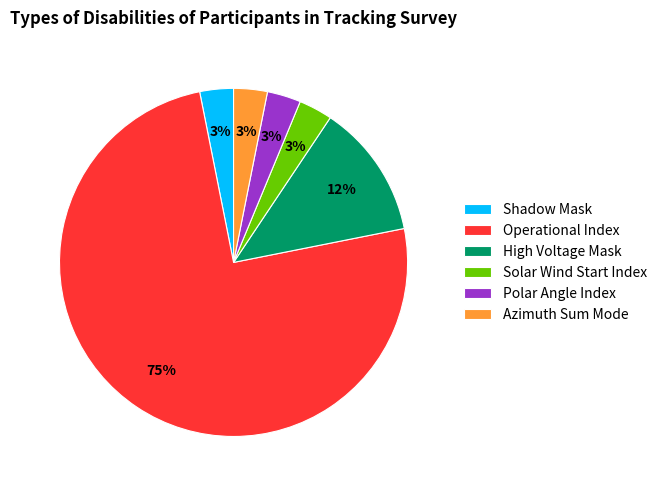

To the nearest percent, what percentage of the pie is Solar Wind Start Index?

3%